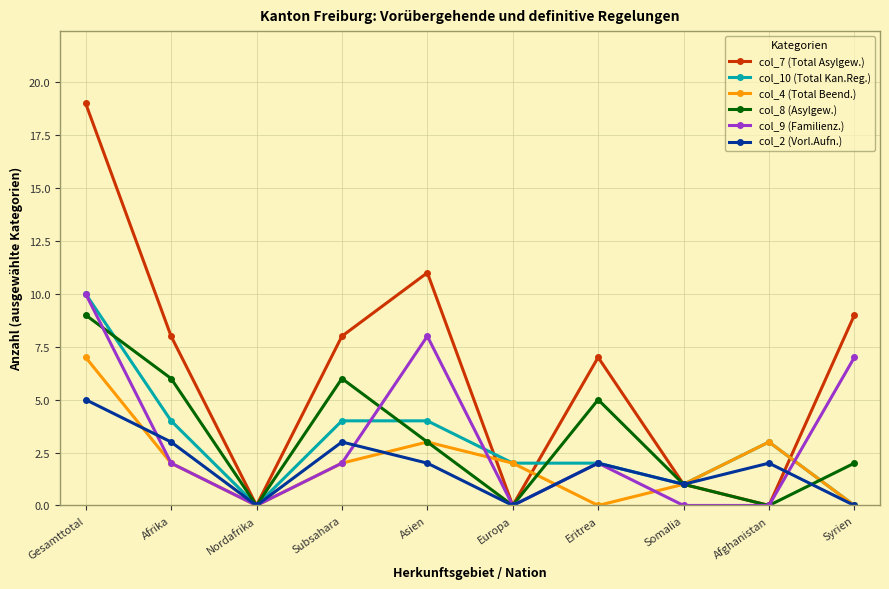

The value of col_2 (Vorl.Aufn.) at Afrika is 4. True or false?

False